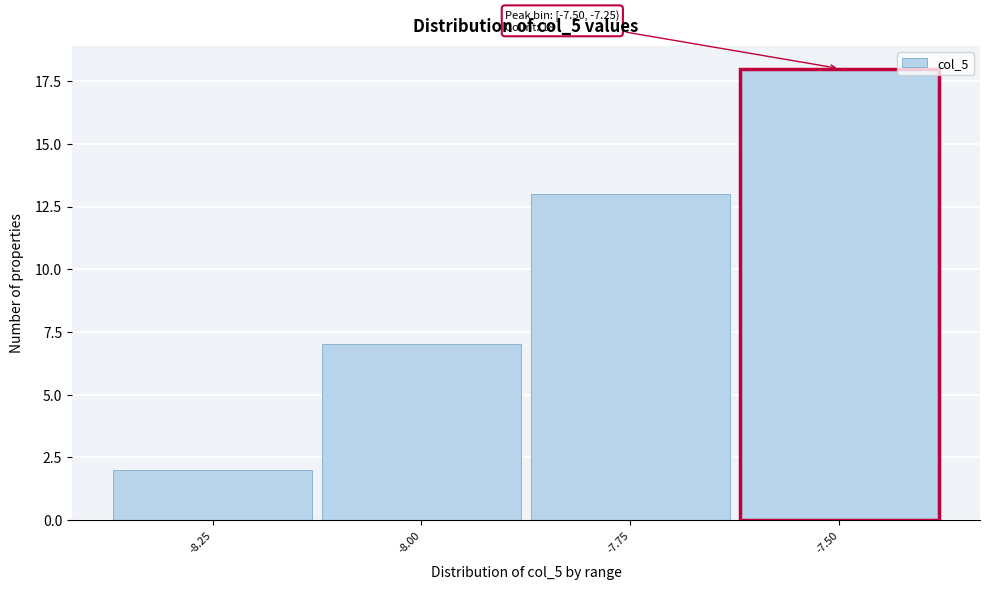

Reading left to right, list all the values displayed in this chart.

2	7	13	18